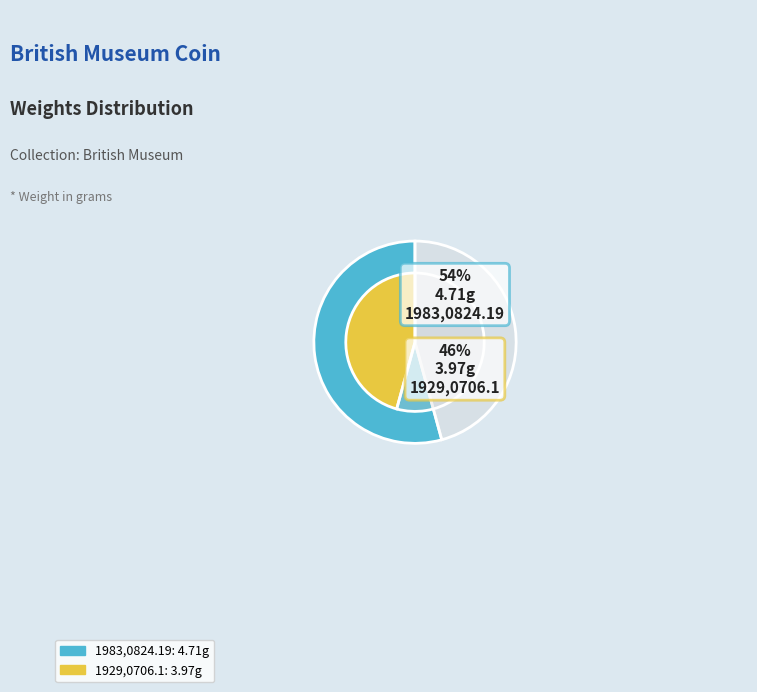

How many segments does this pie chart have?

2